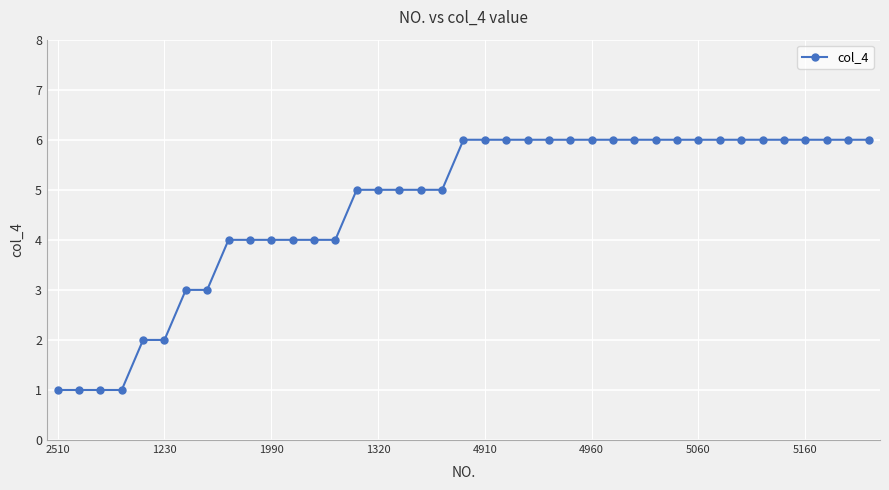

How many distinct data groups are displayed?

1